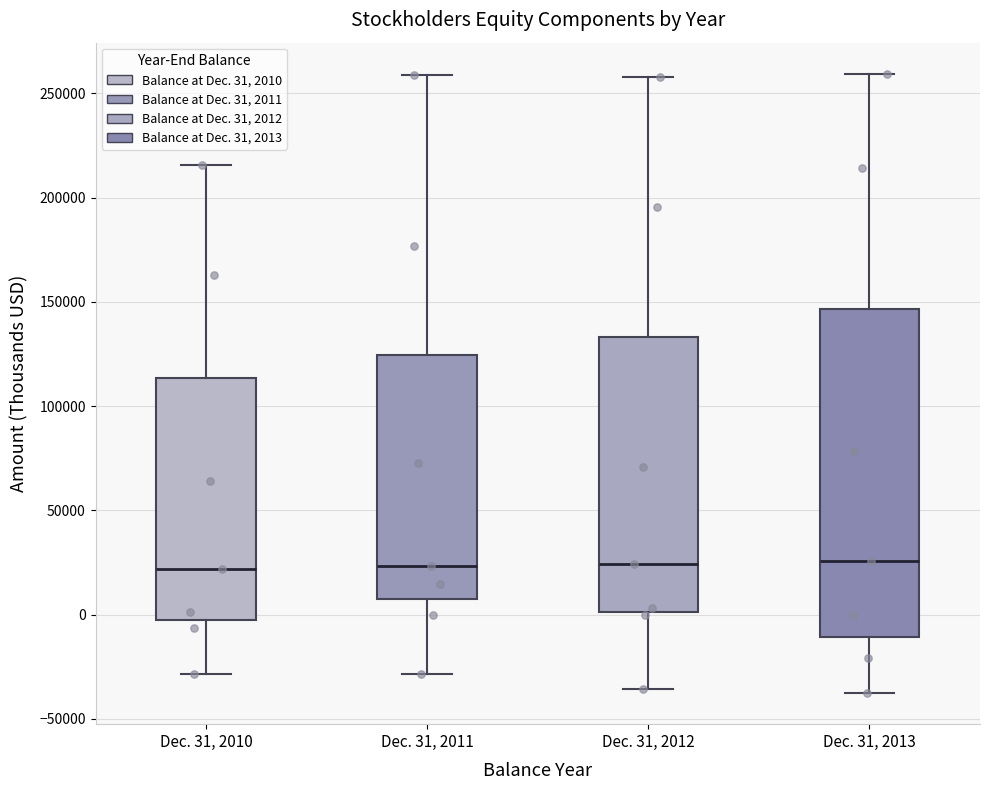

Reading left to right, transcribe this box plot: for each box, give where its median line is, the range the box spans, and where its two whiskers end, as read against the y-axis. The values are not printed on the chart, so give them approximately, as read against the axis.

Dec. 31, 2010: median 20000, box -5000 to 115000, whiskers -30000 to 215000
Dec. 31, 2011: median 25000, box 5000 to 125000, whiskers -30000 to 260000
Dec. 31, 2012: median 25000, box 0 to 135000, whiskers -35000 to 260000
Dec. 31, 2013: median 25000, box -10000 to 145000, whiskers -40000 to 260000